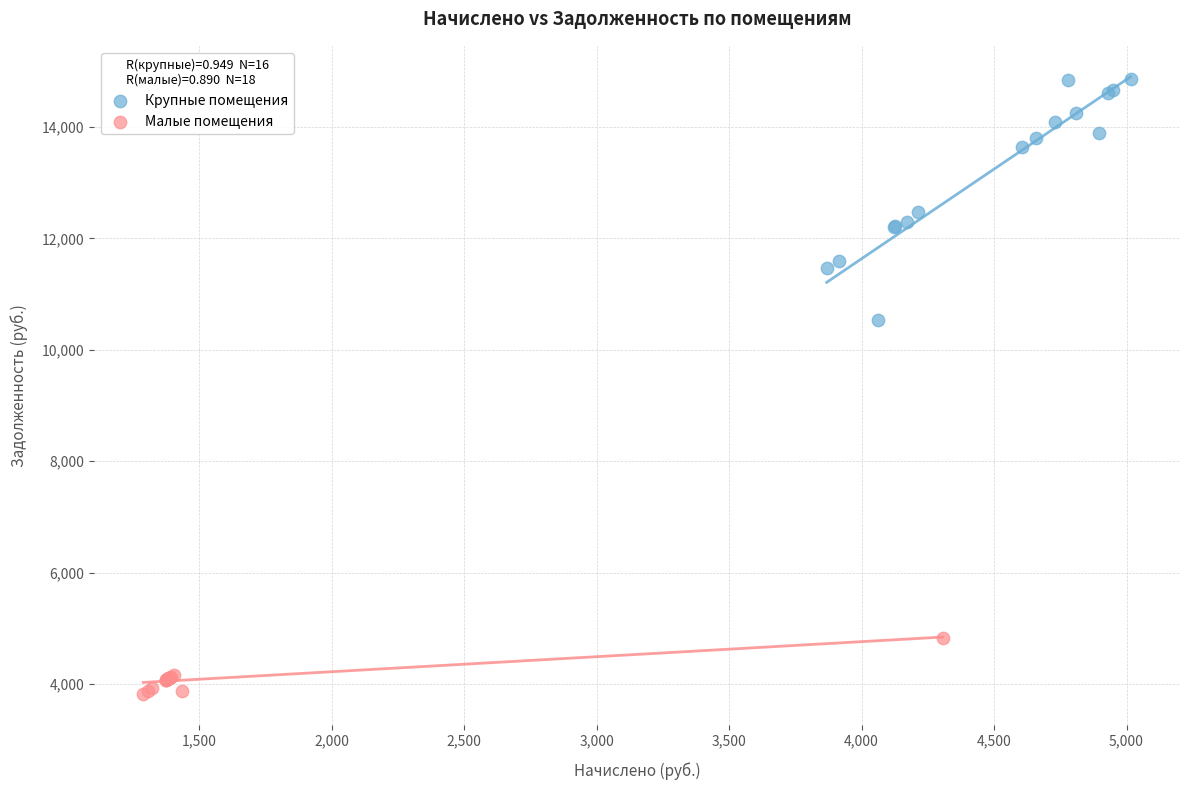

Which series has the widest spread of Y values?

Крупные помещения